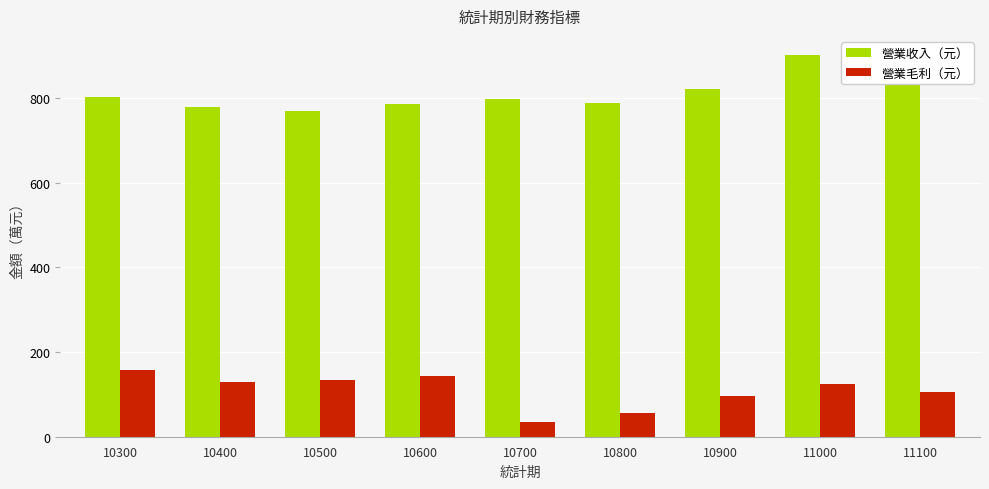

List the series in order of their overall mean, lowest first.

營業毛利（元）, 營業收入（元）